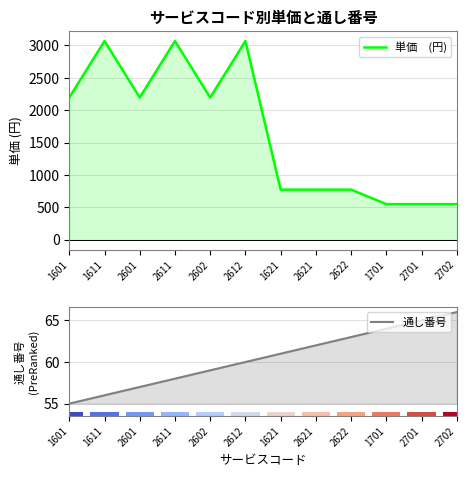

What is the smallest value displayed?

55